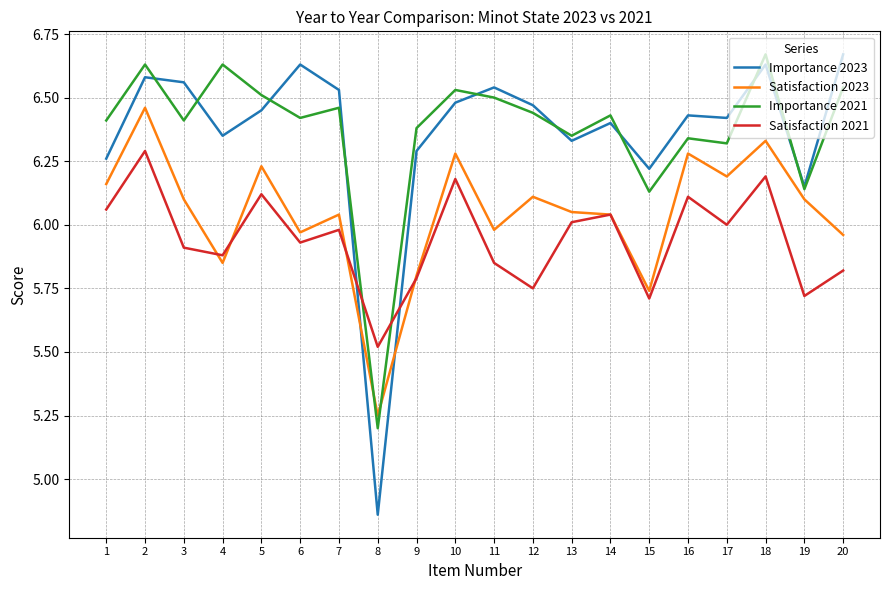

Is it true that Importance 2021 equals 6.5 at 10?

True